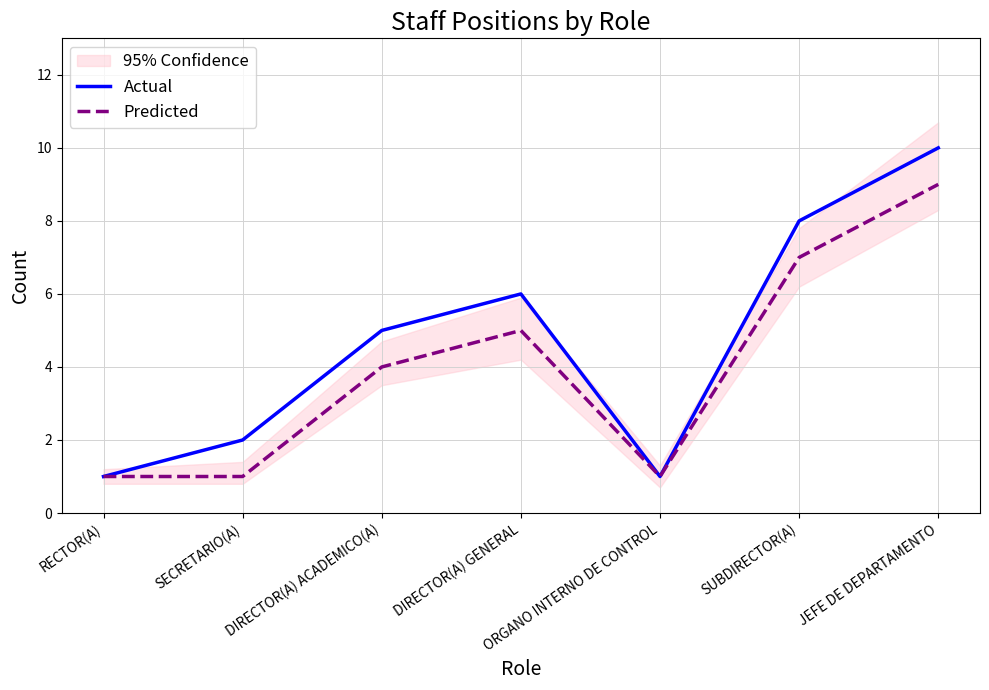

True or false: Predicted and Actual cross at least once.

False